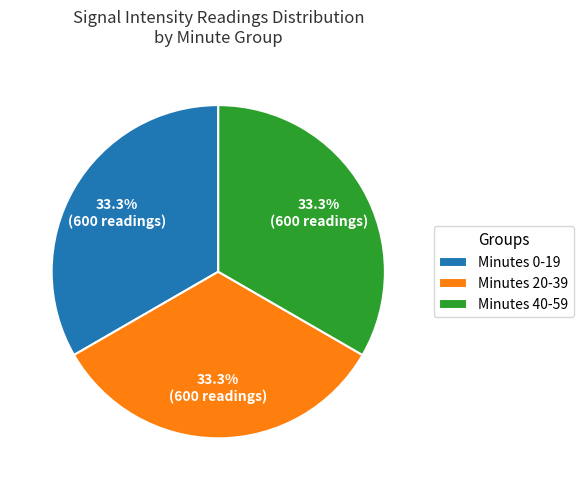

Count the number of slices in the pie.

3